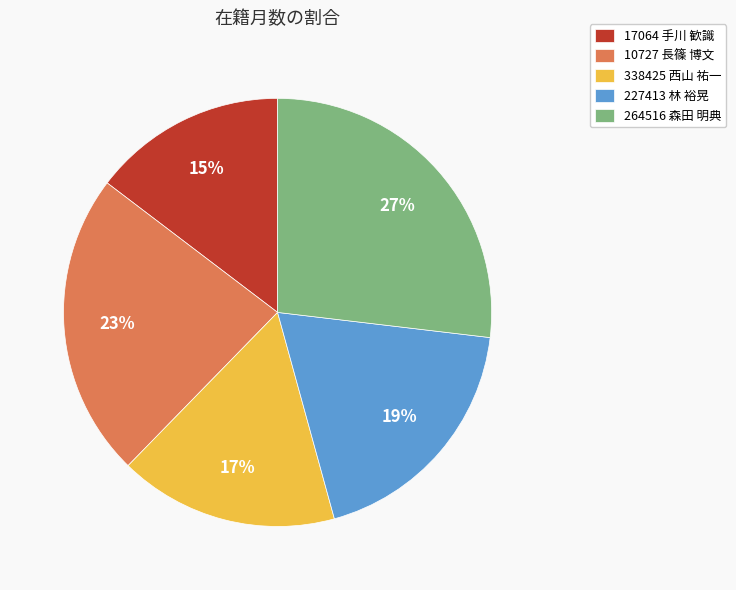

To the nearest percent, what is the difference between the largest and smallest slice percentages?

12%